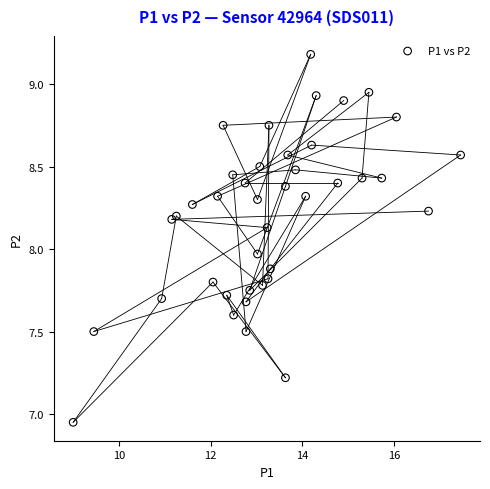

What is the range of Y values (max minus min)?

2.2